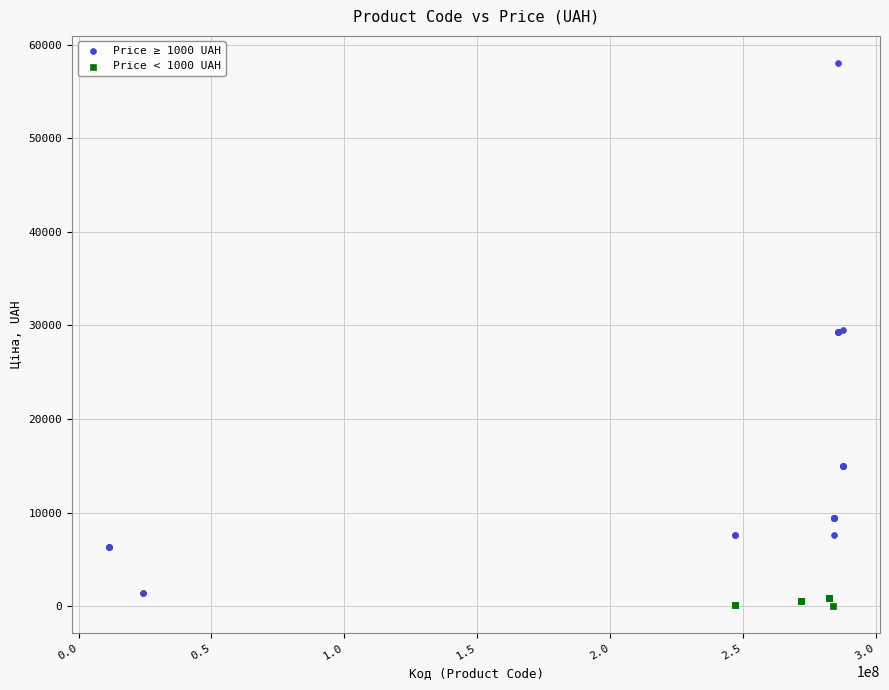

Which series has the widest spread of Y values?

Price ≥ 1000 UAH